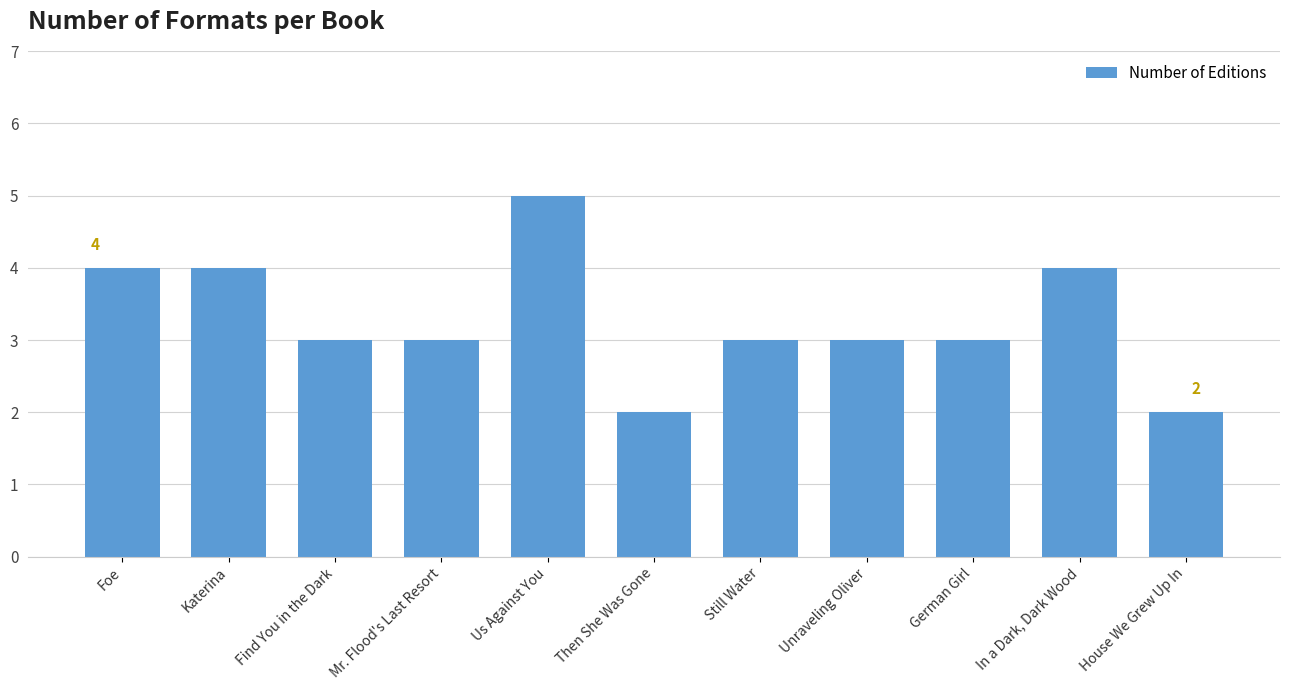

True or false: the data shows 5 at Find You in the Dark.

False